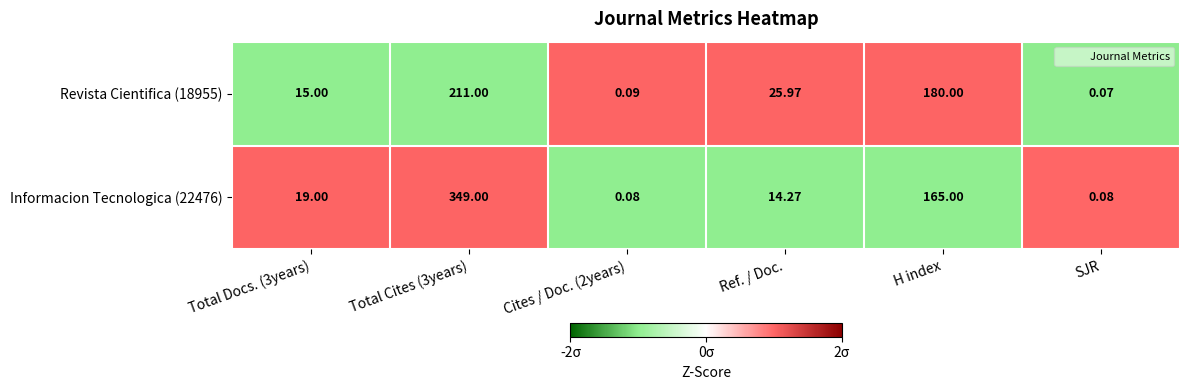

Where is Revista Cientifica (18955) nearest to the value 105?

H index